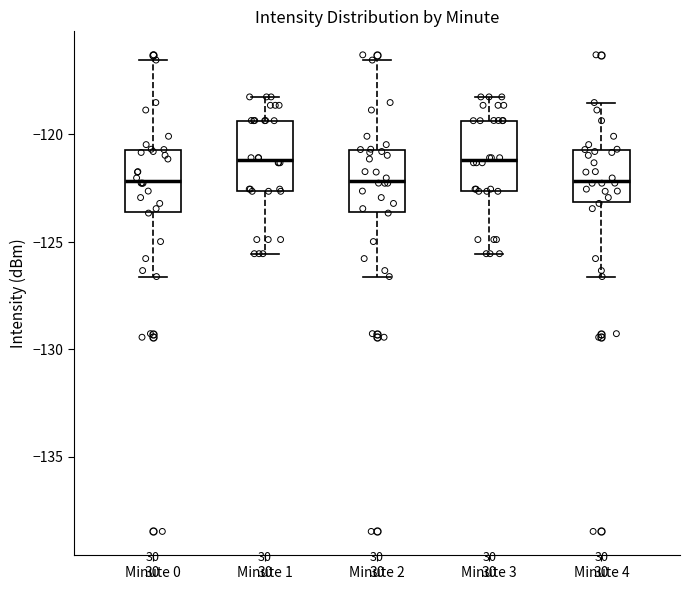

Reading left to right, transcribe this box plot: for each box, give where its median line is, the range the box spans, and where its two whiskers end, as read against the y-axis. The values are not printed on the chart, so give them approximately, as read against the axis.

Minute 0: median -122.0, box -123.5 to -120.5, whiskers -126.5 to -116.5
Minute 1: median -121.0, box -122.5 to -119.5, whiskers -125.5 to -118.5
Minute 2: median -122.0, box -123.5 to -120.5, whiskers -126.5 to -116.5
Minute 3: median -121.0, box -122.5 to -119.5, whiskers -125.5 to -118.5
Minute 4: median -122.0, box -123.0 to -120.5, whiskers -126.5 to -118.5